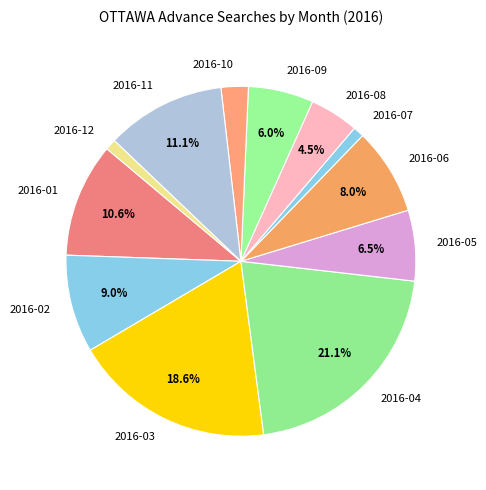

Is it true that 2016-03 is 19% of the pie?

True